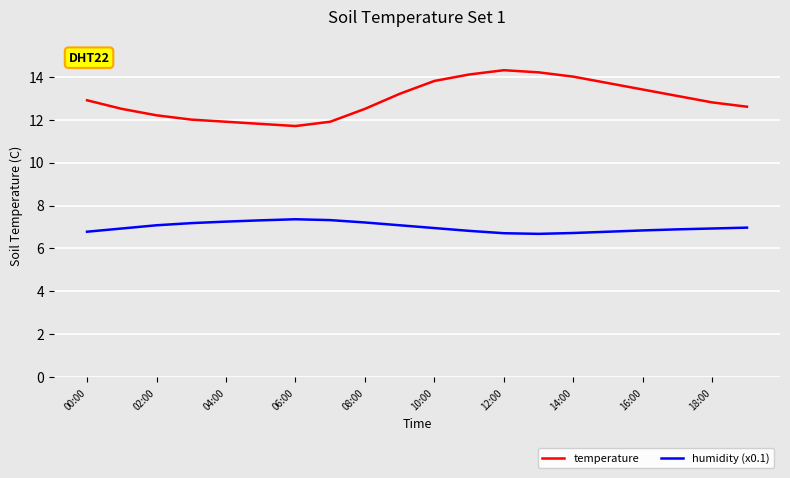

True or false: temperature and humidity (x0.1) cross at least once.

False